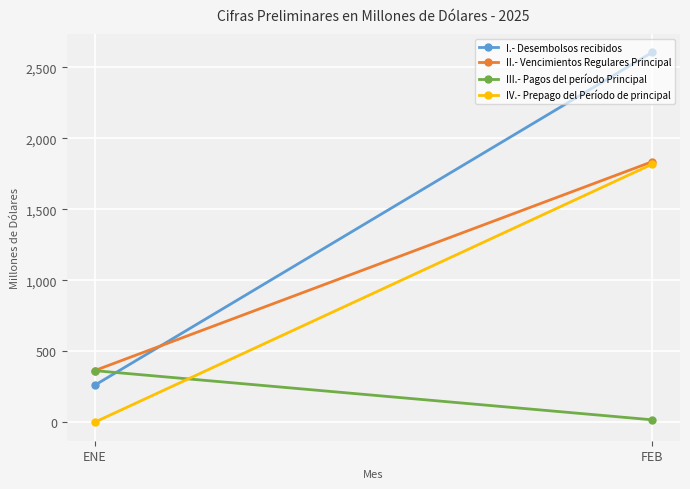

Which series changed the most between ENE and FEB?

I.- Desembolsos recibidos